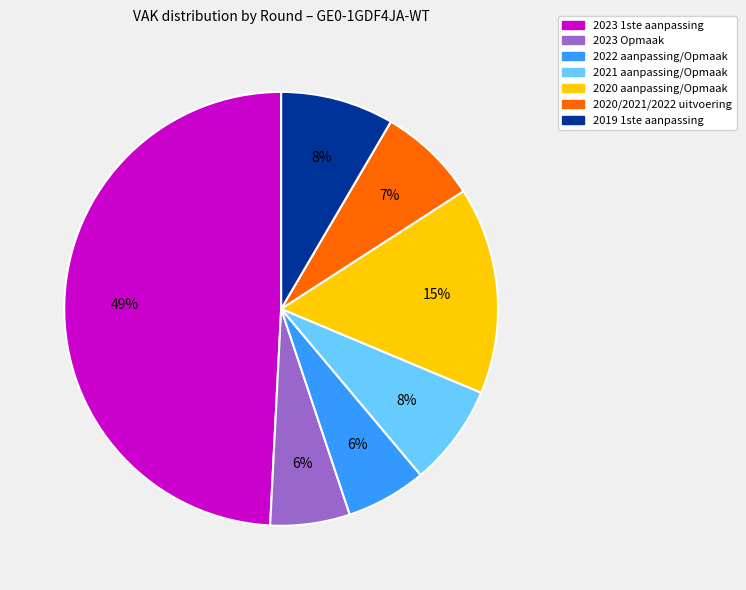

How many segments does this pie chart have?

7